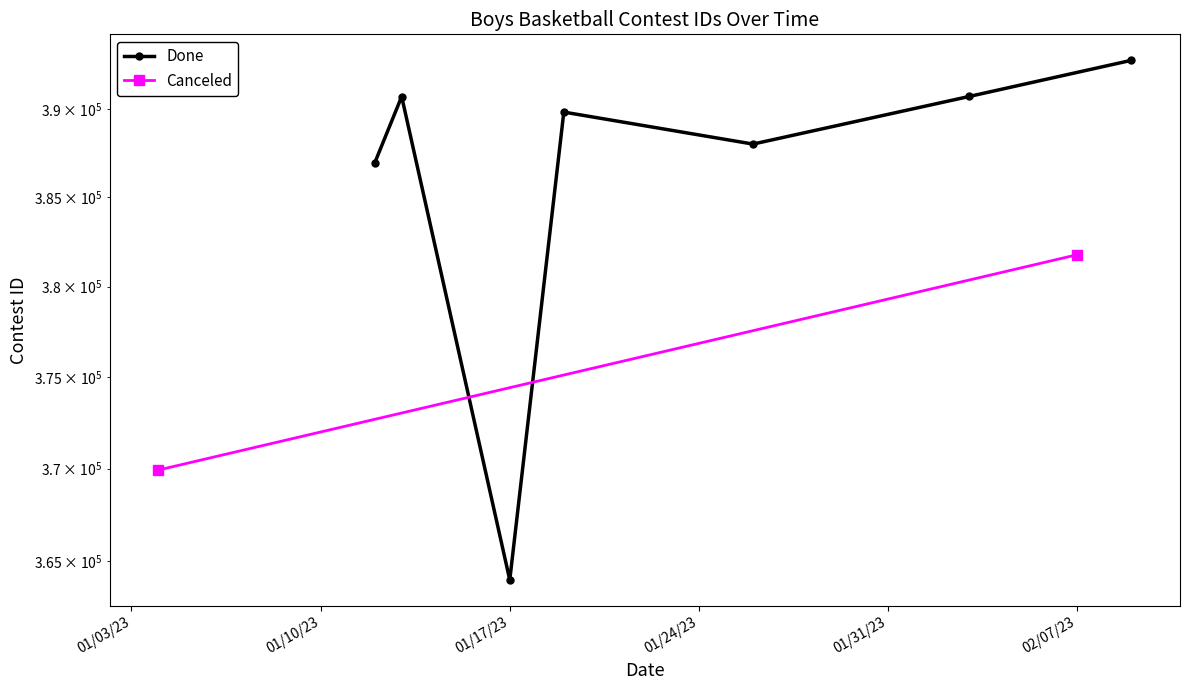

Is it true that the value at 6 is 101162?

False